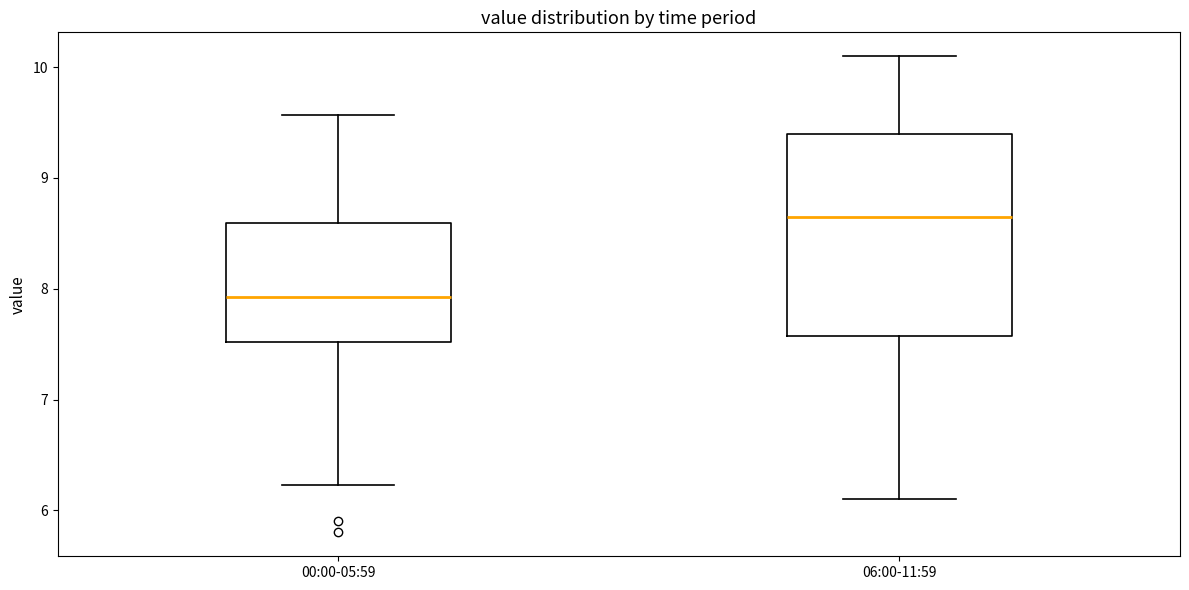

Which box's median line is the highest?

06:00-11:59